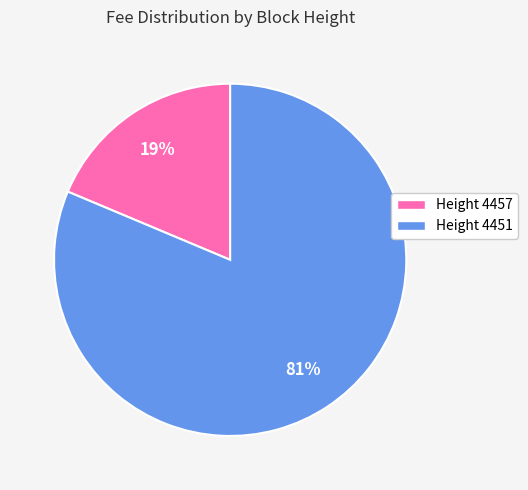

How many segments does this pie chart have?

2